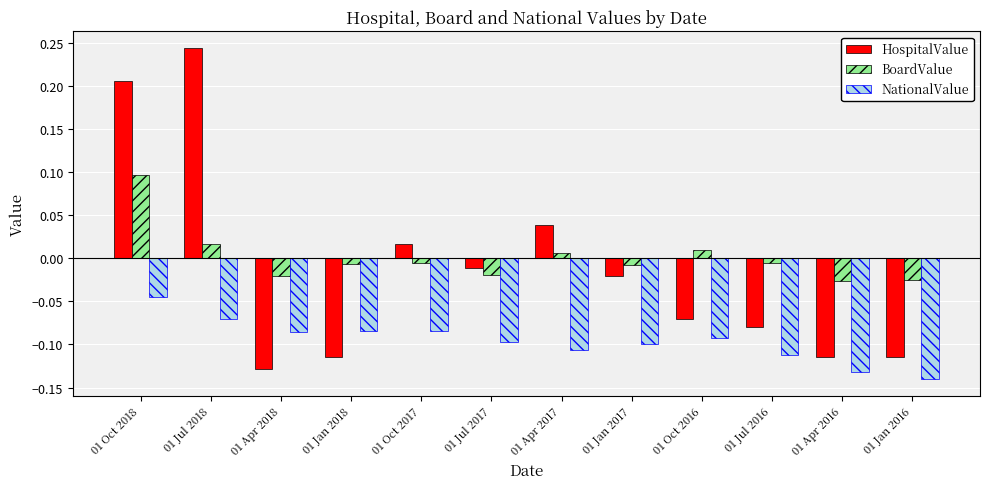

Which series has the widest spread of values?

HospitalValue